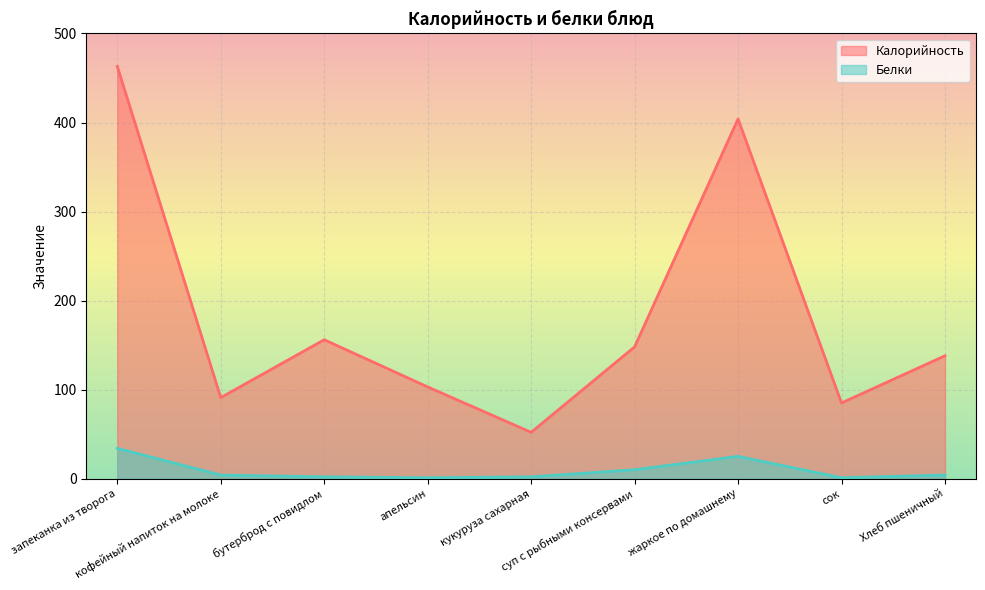

At how many categories does at least one series exceed 86?

7